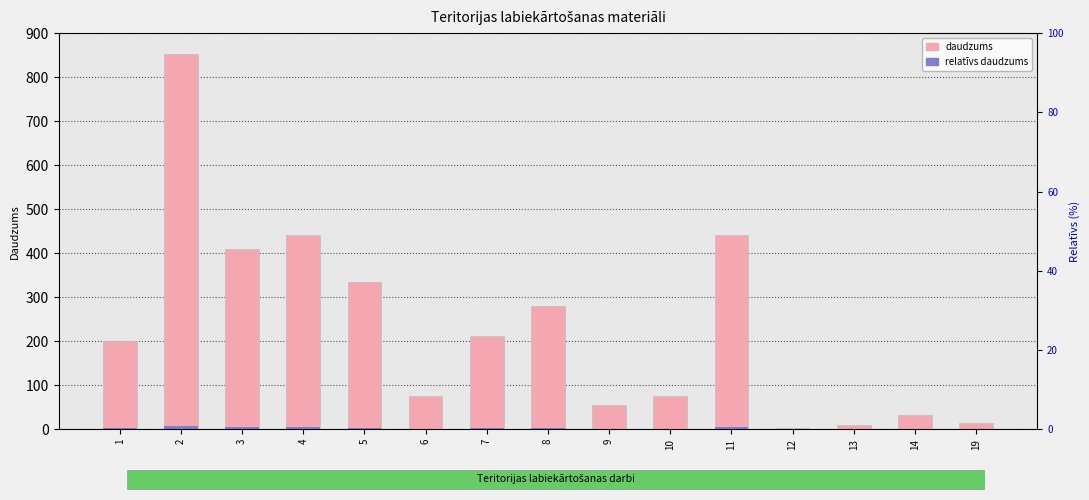

What is the total value across all series at 6?

75.8